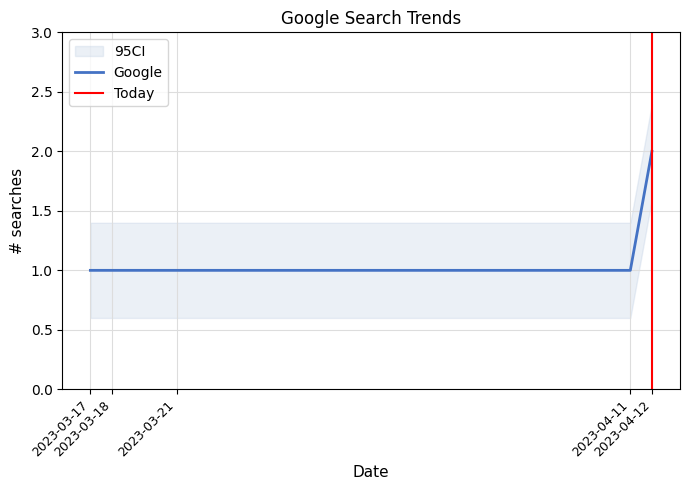

The value at 2023-04-11 is 1. True or false?

True